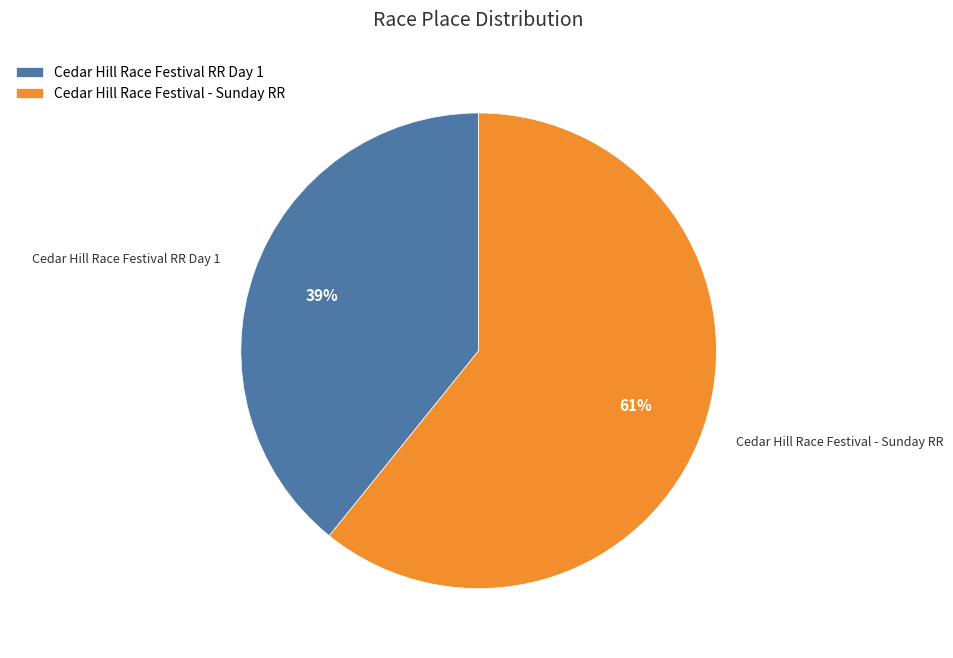

To the nearest percent, what is the difference between the largest and smallest slice percentages?

22%